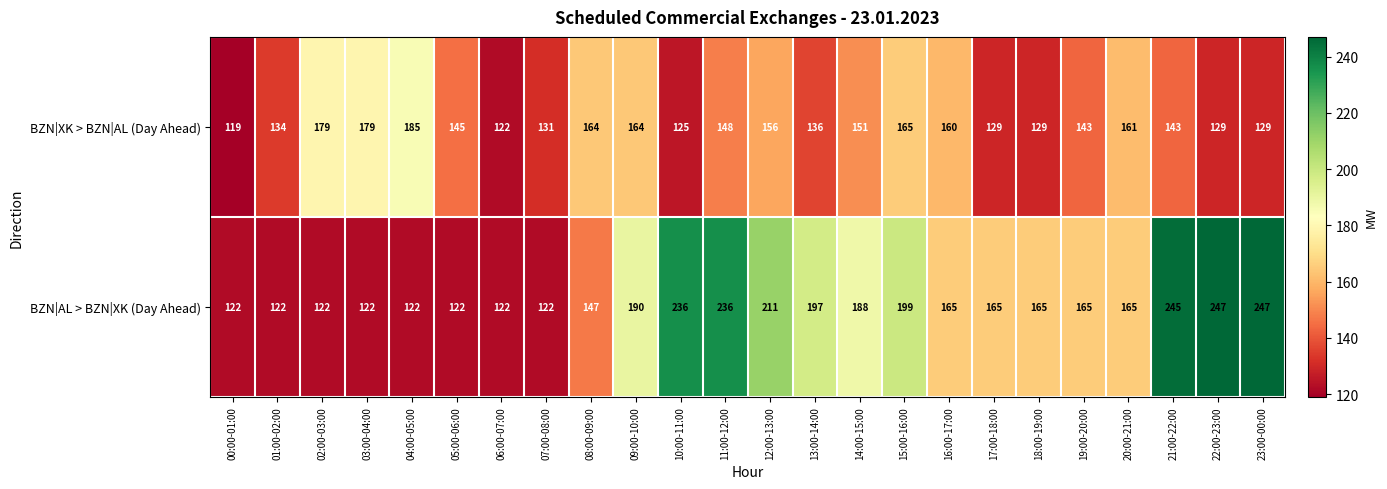

What is the total value across all series at 17:00-18:00?

294